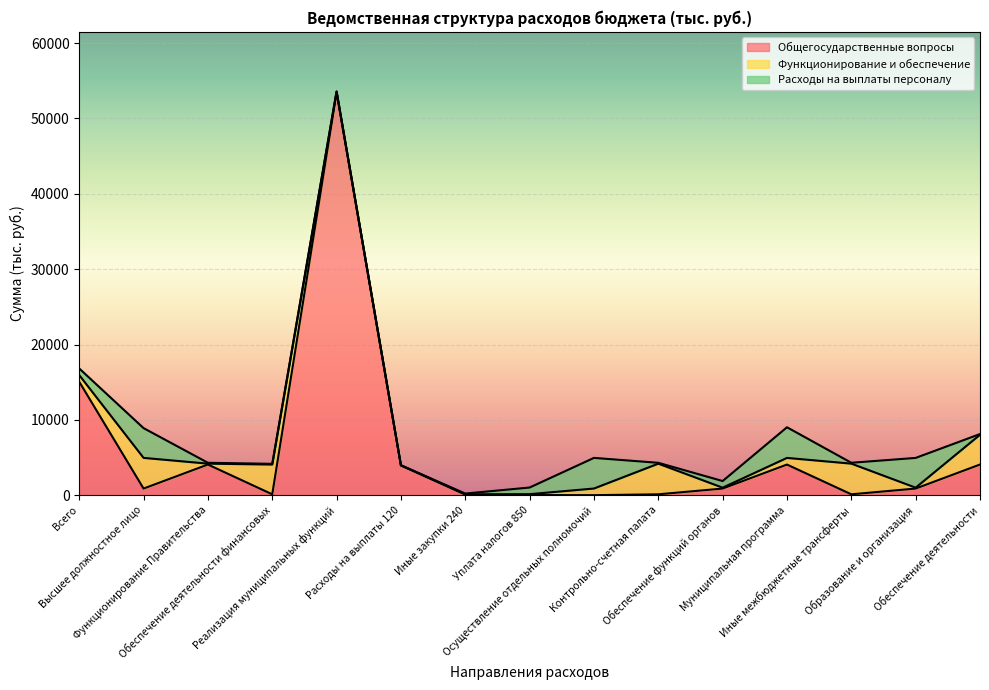

Which series has the largest total across all categories?

Общегосударственные вопросы